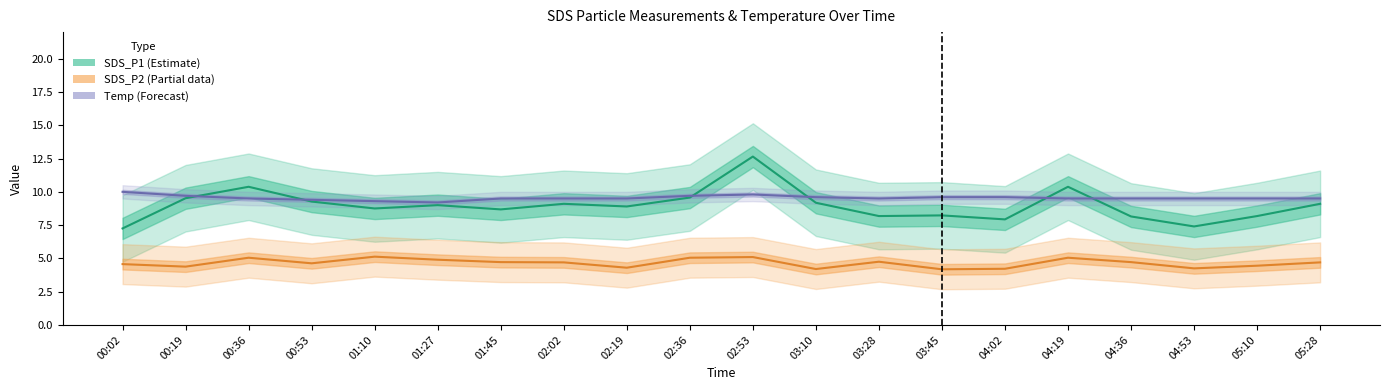

Rank the series by their maximum value, from highest to lowest.

SDS_P1 (Estimate), Temp (Forecast), SDS_P2 (Partial)